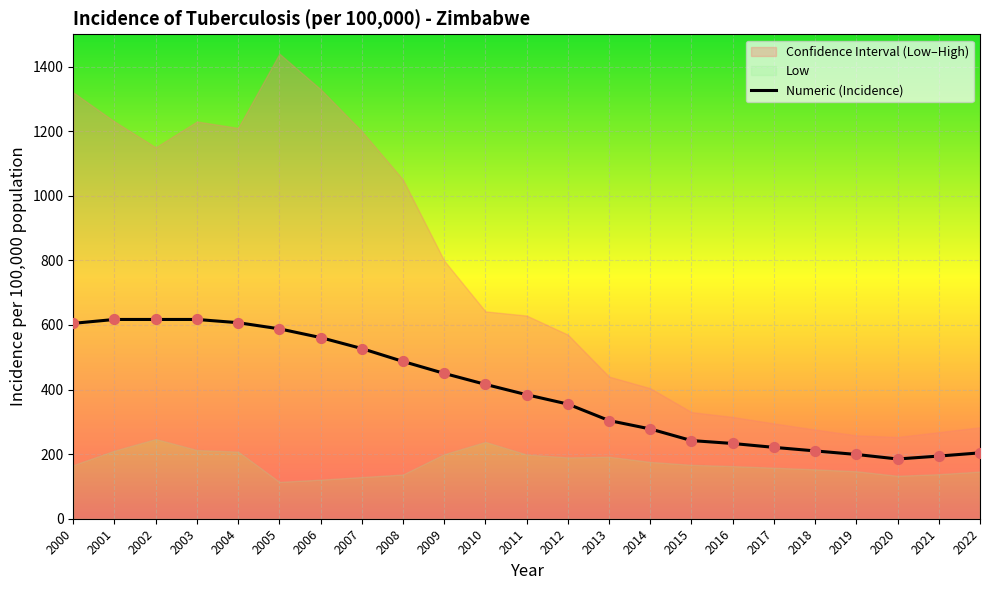

What is the ratio of the value at 2005 to the value at 2002?

1.0